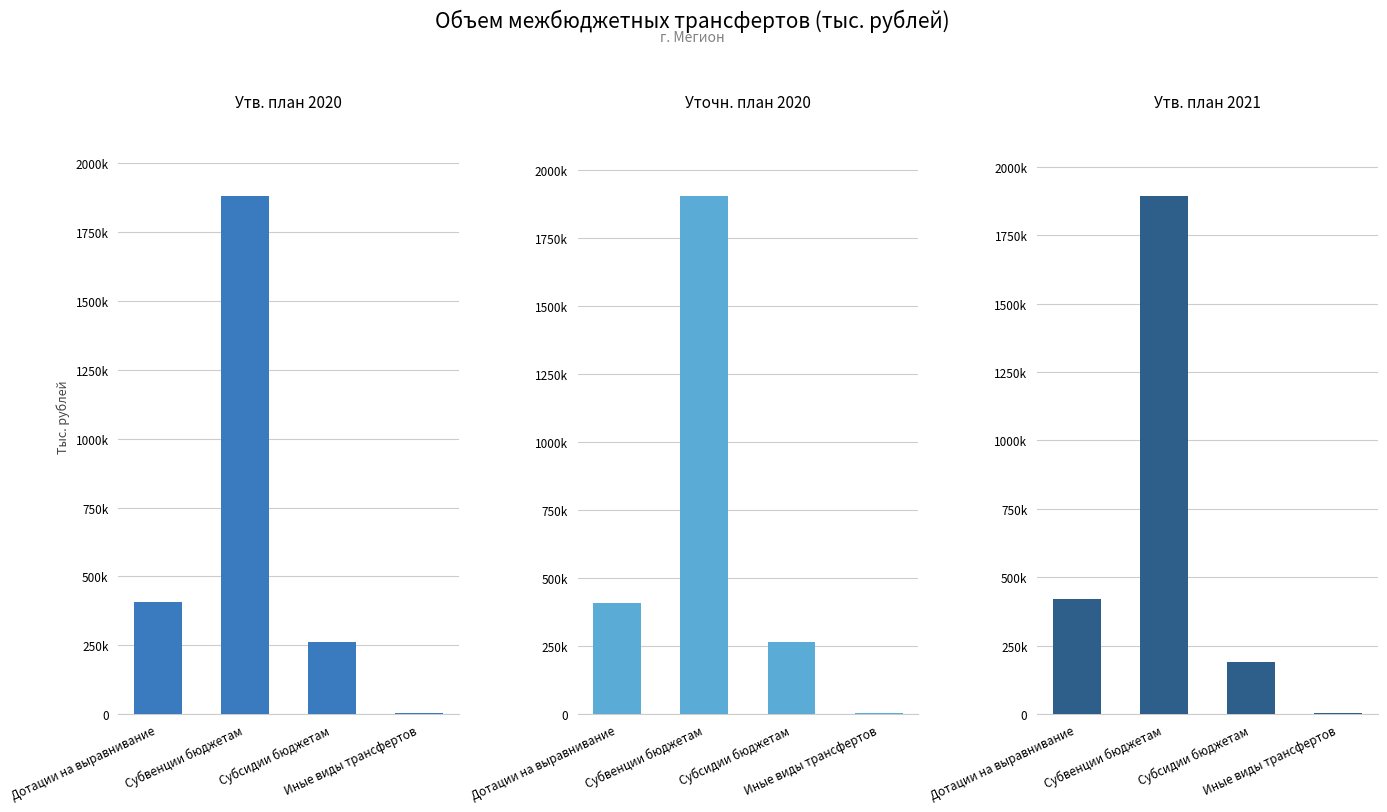

Which has a higher value, Дотации на выравнивание or Иные виды трансфертов?

Дотации на выравнивание